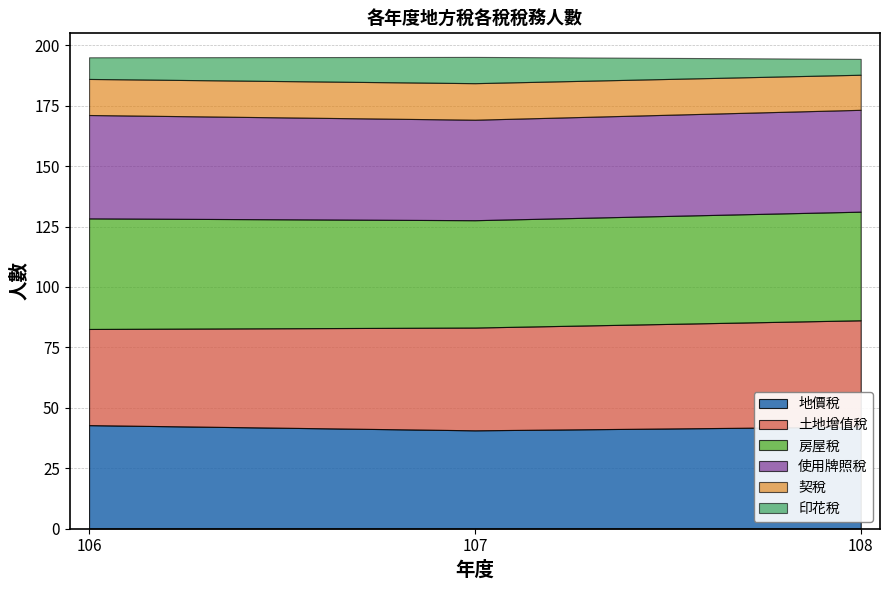

The 印花稅 series shows 10.9 at 107. True or false?

True